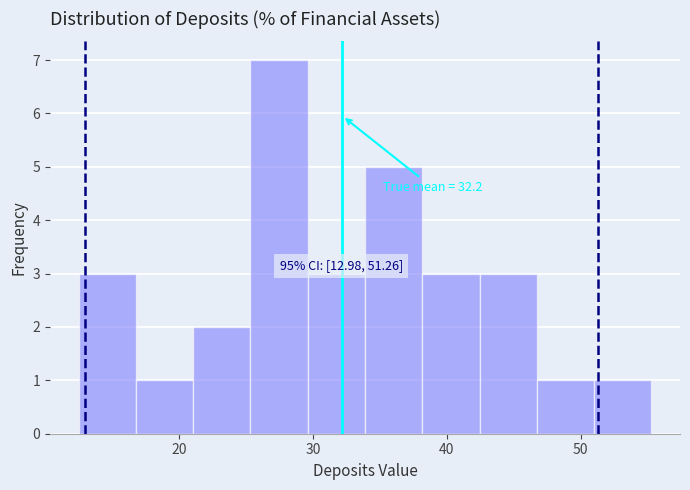

Which range on the x-axis has the tallest bar?

25 to 30